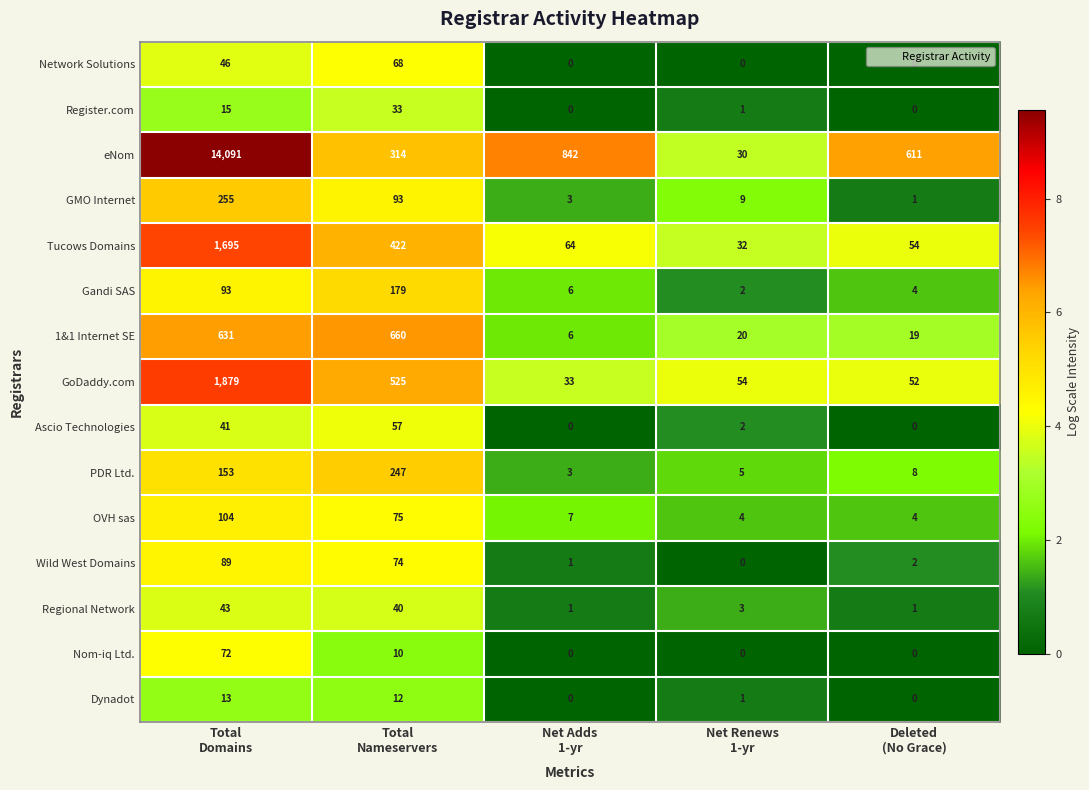

How many Nom-iq Ltd. values are between 0 and 10?

4